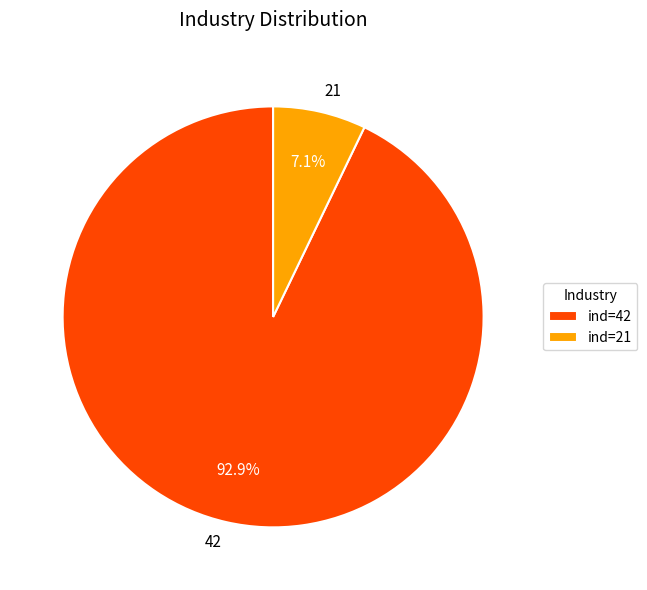

The 42 slice represents 81% of the pie. True or false?

False